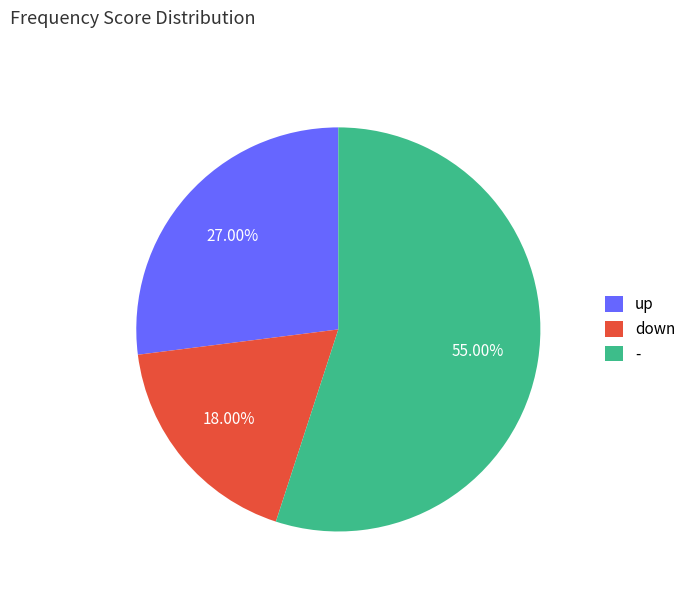

Combined, what portion of the pie is down and up?

45.0%